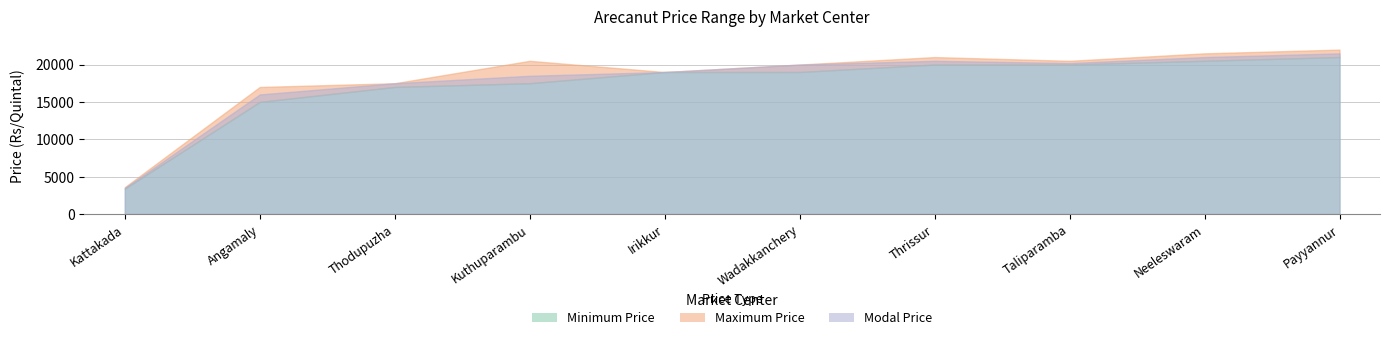

Which has a higher value, Thrissur or Kattakada?

Thrissur